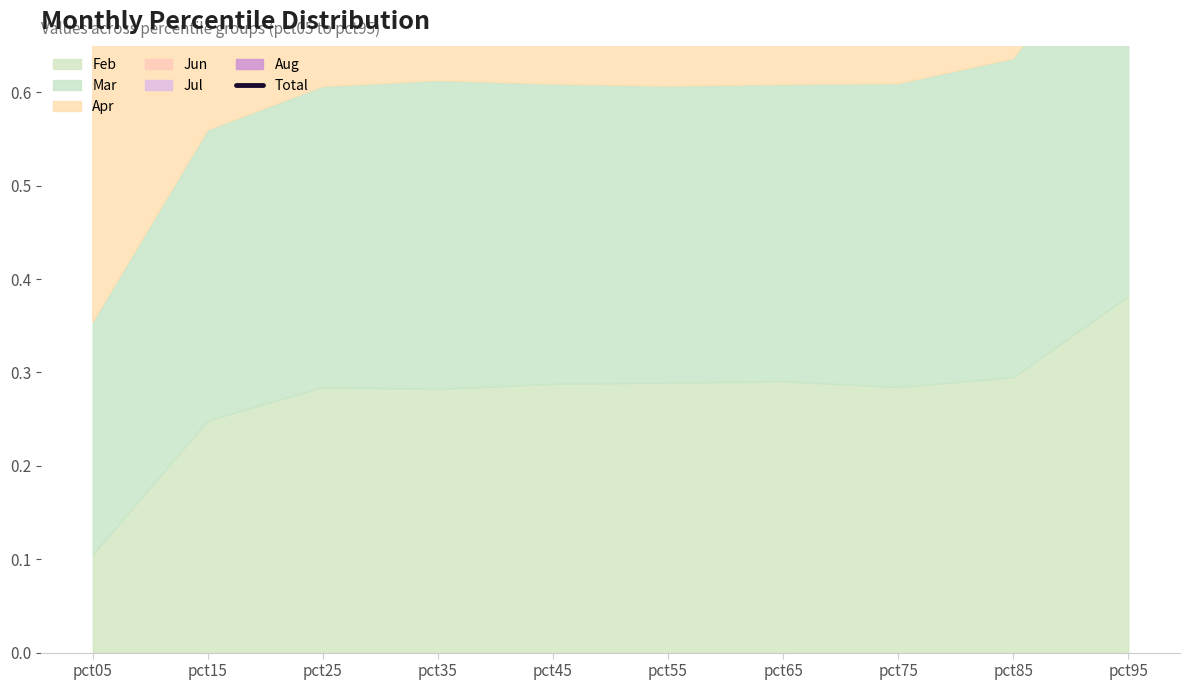

What value does the data have at pct15?

2.1